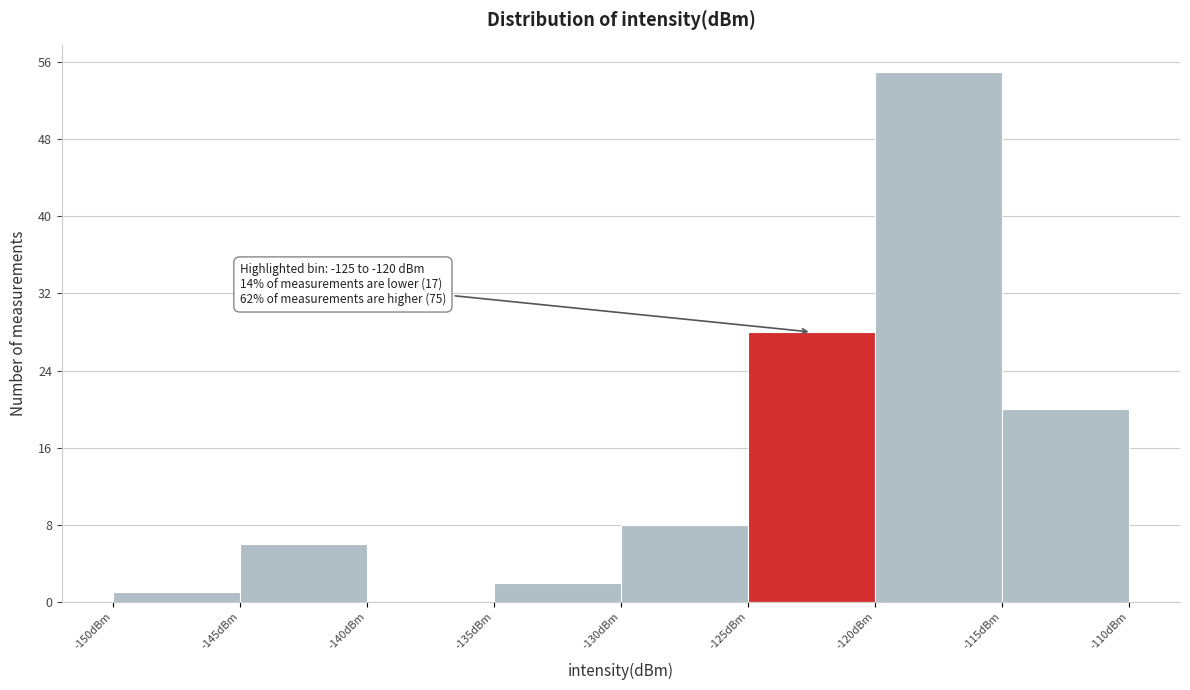

Which range on the x-axis has the tallest bar?

-120 to -115